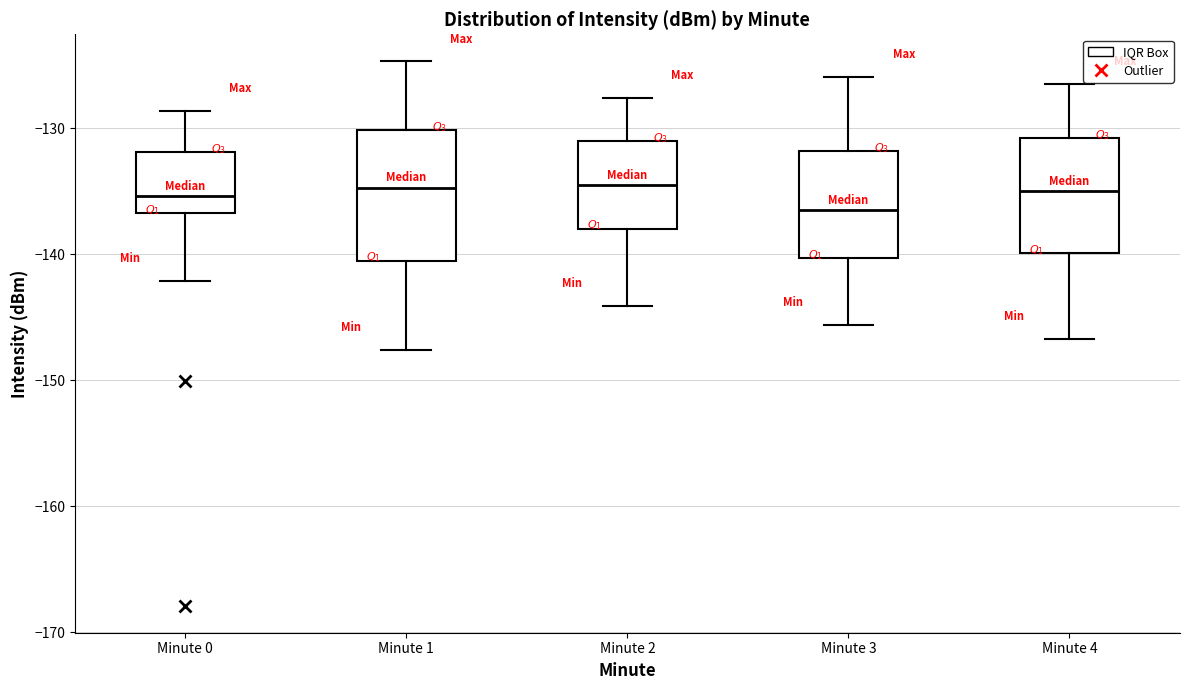

Which box's median line is the lowest?

Minute 3